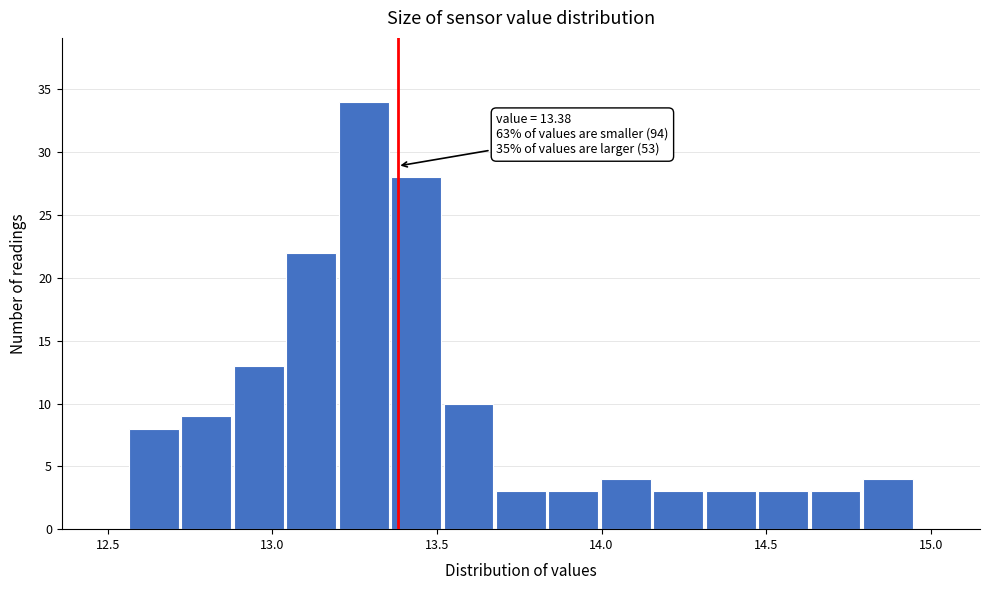

Read against the x-axis, roughly where is the centre of the tallest bar?

13.30